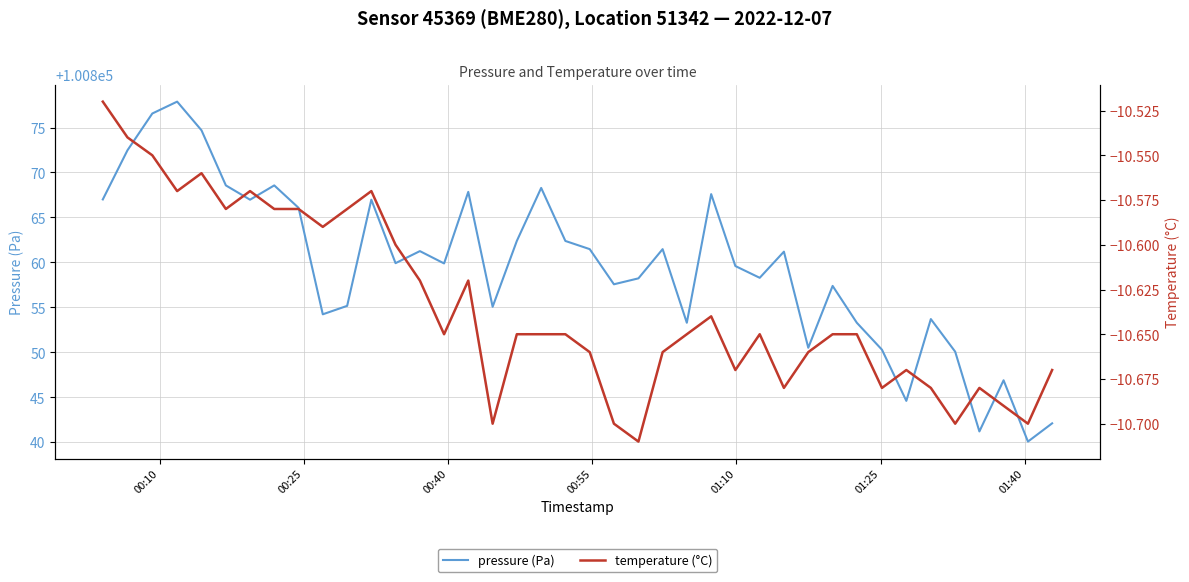

What is the minimum value for pressure (Pa)?

100840.1